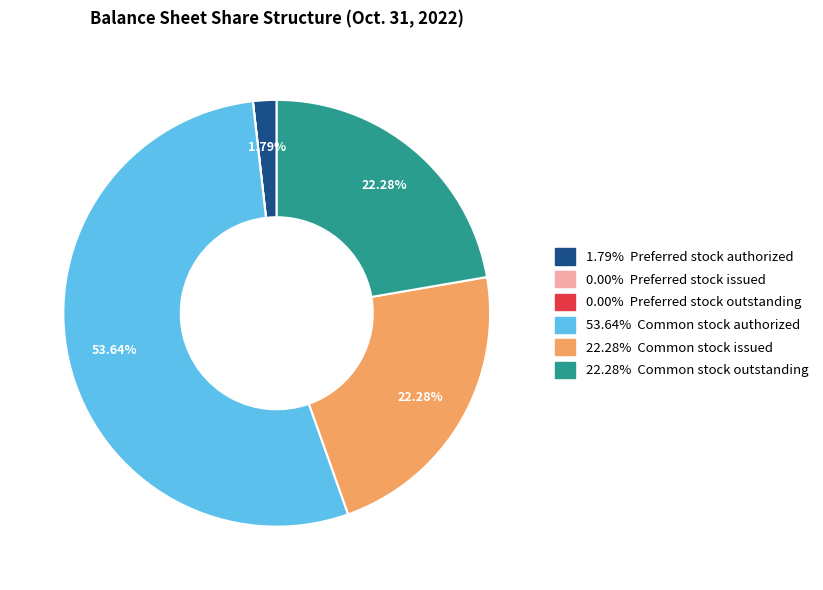

Is there a majority slice in this chart?

Yes